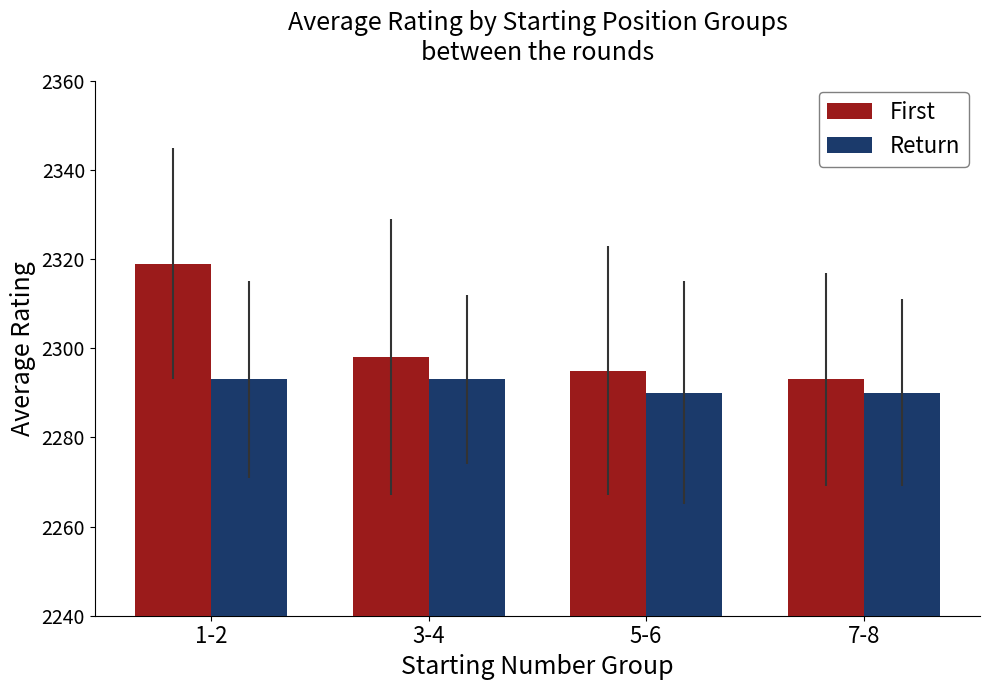

What is the total value across all series at 5-6?

4585